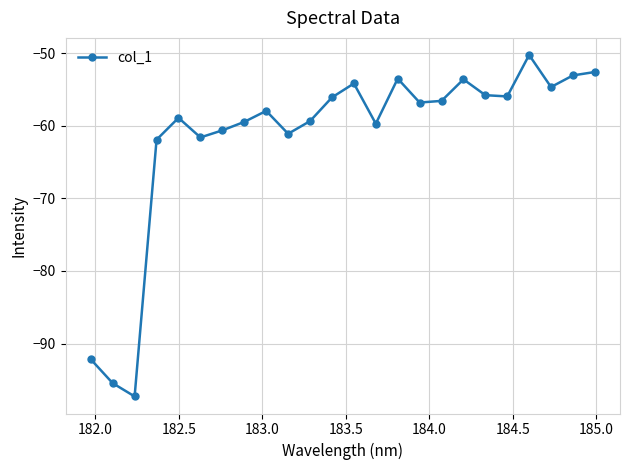

What is the maximum value shown in the chart?

-50.3